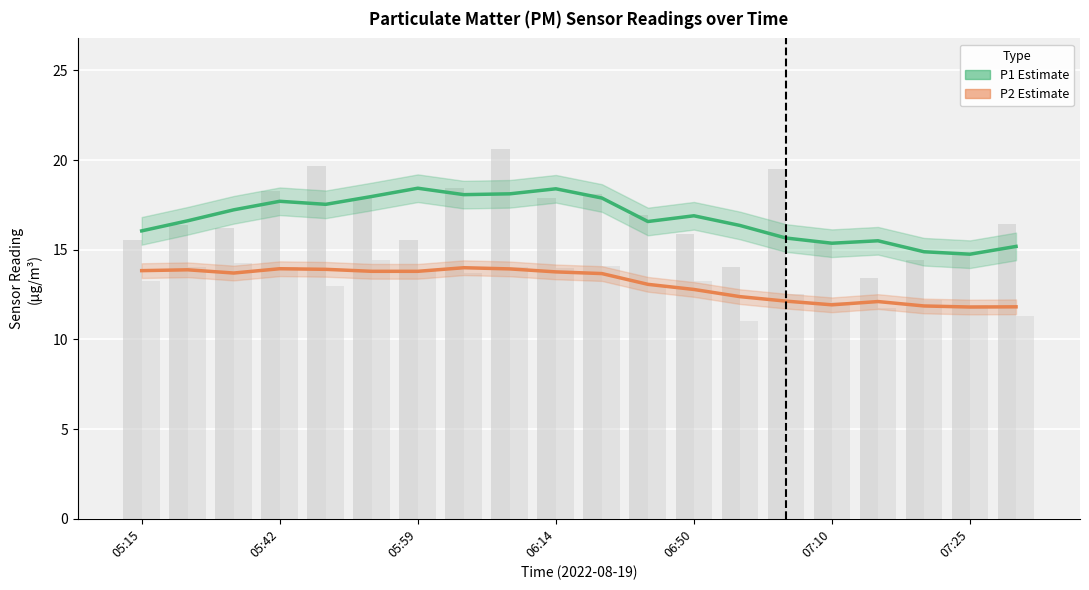

Where does the P2 (smoothed) series first go above 13?

05:15